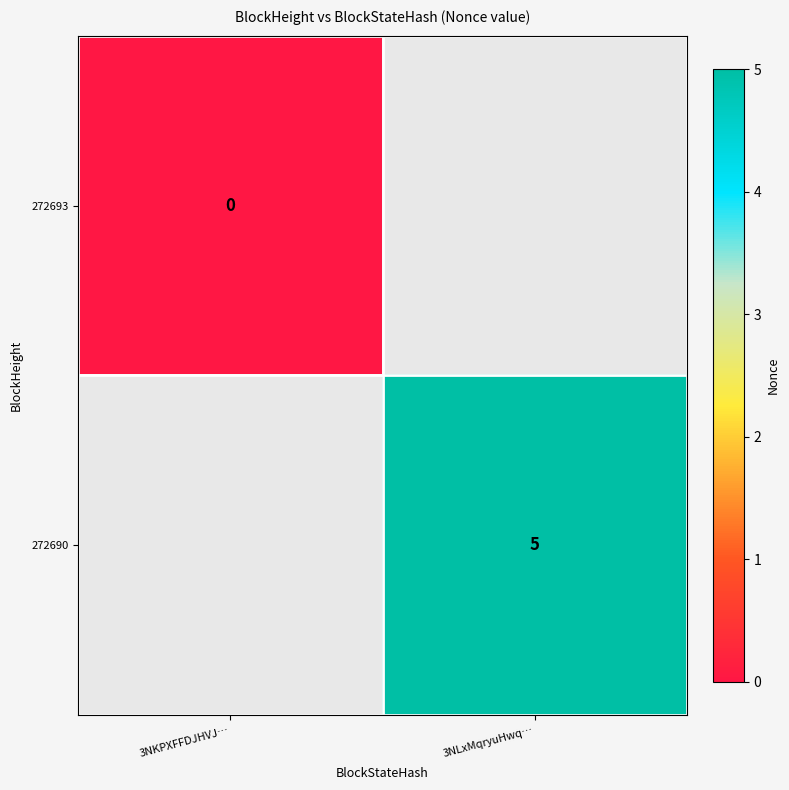

Is it true that 272690 equals 8 at 3NLxMqryuHwq…?

False